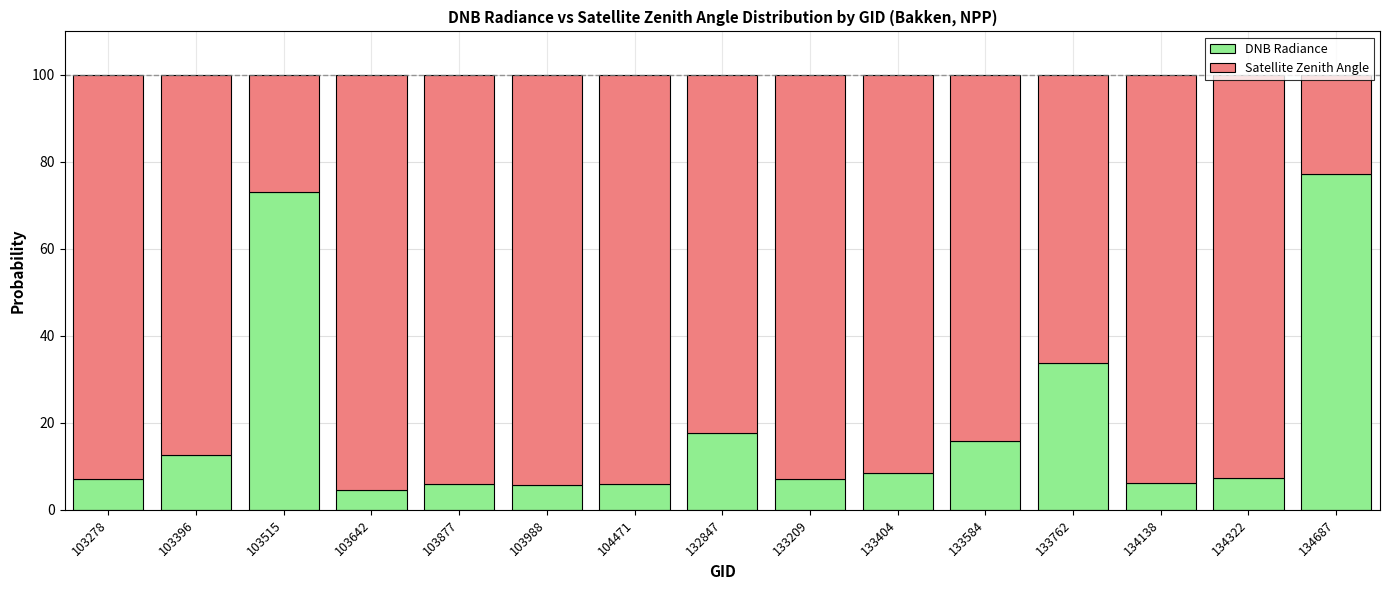

At which label does DNB Radiance reach its peak?

134687